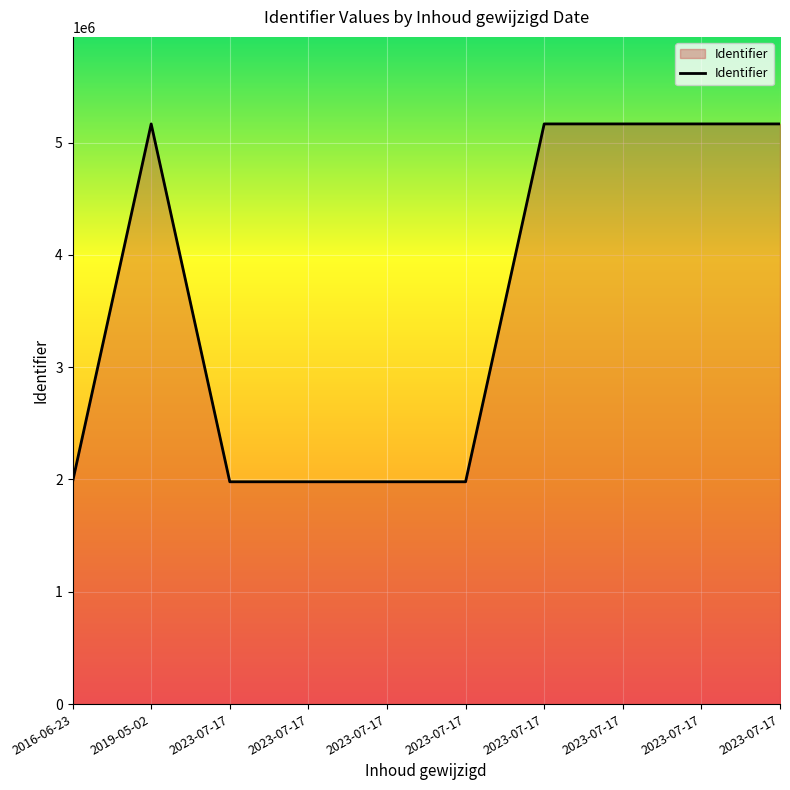

How many lines are shown in the chart?

1